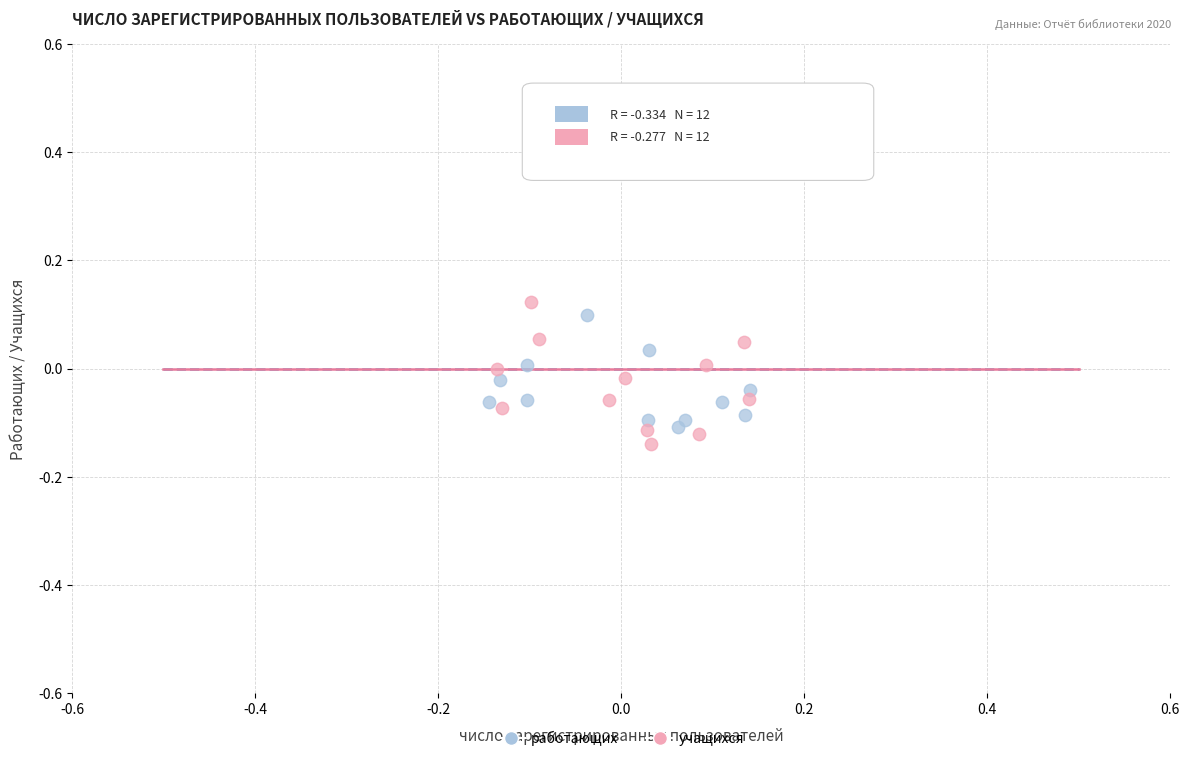

What are all the series names shown in the legend?

работающих, учащихся